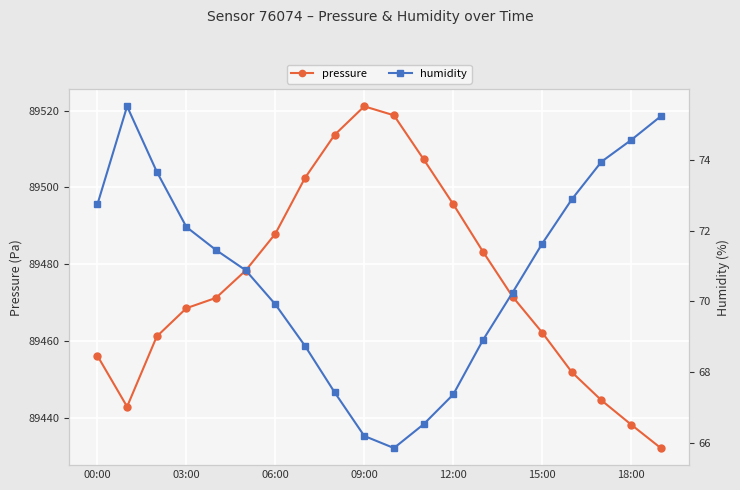

Is it true that pressure equals 89495.6 at 12:00?

True